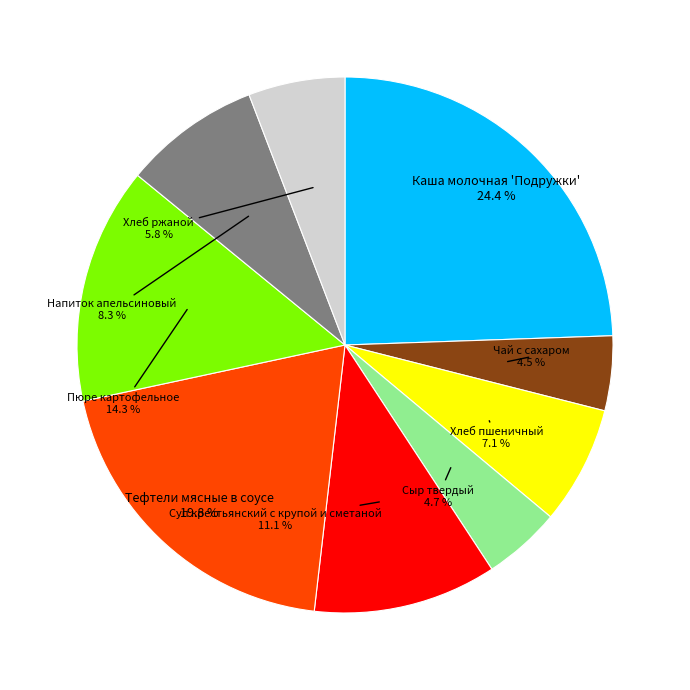

Does Пюре картофельное account for over 50% of the chart?

No